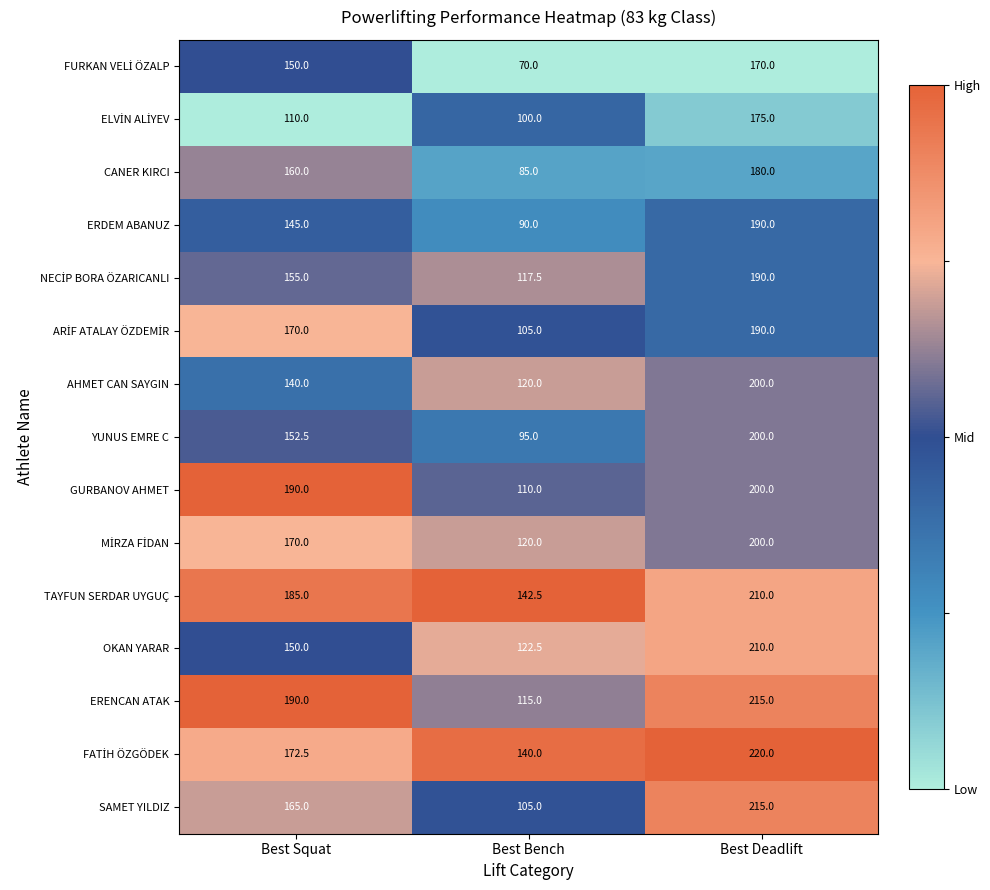

Where is OKAN YARAR nearest to the value 166?

Best Squat